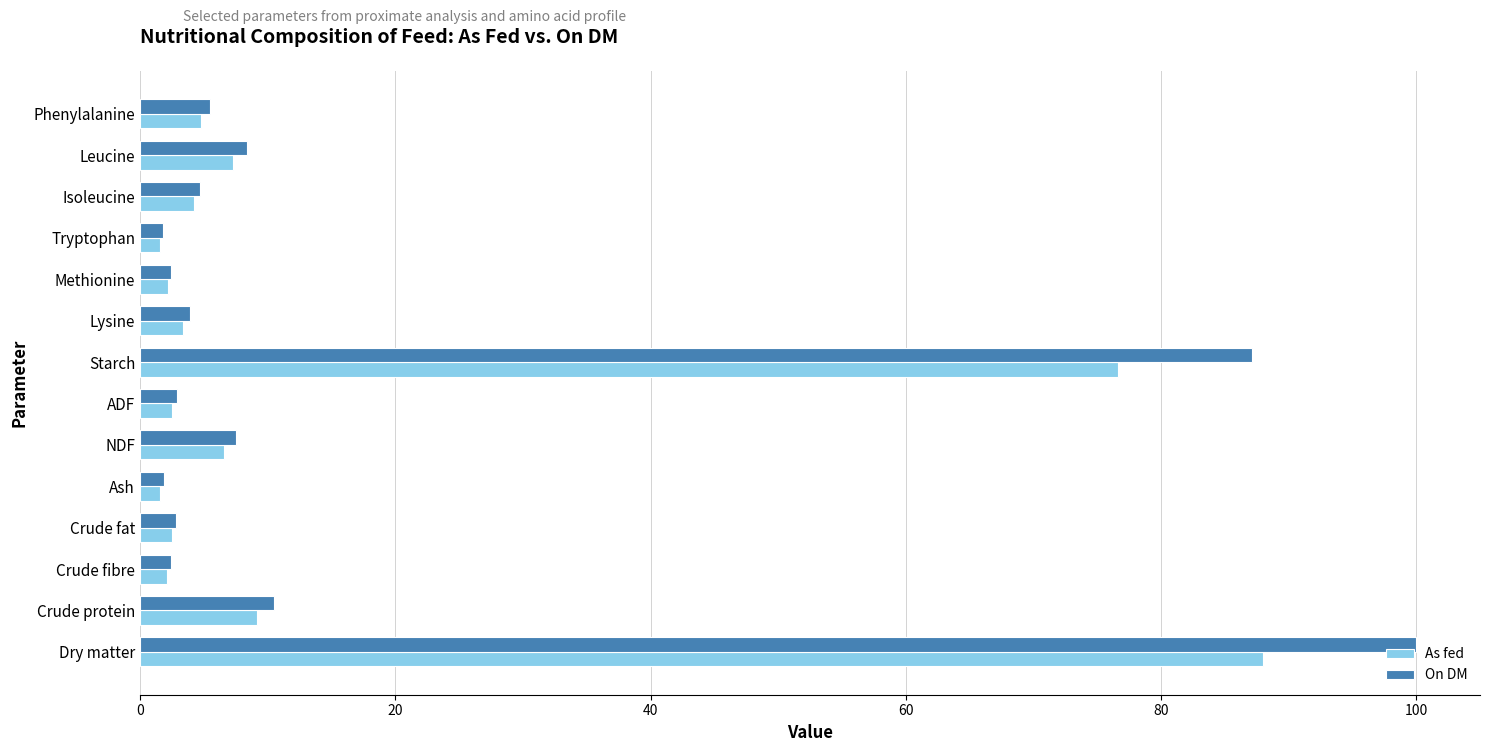

At how many categories does at least one series exceed 96?

1